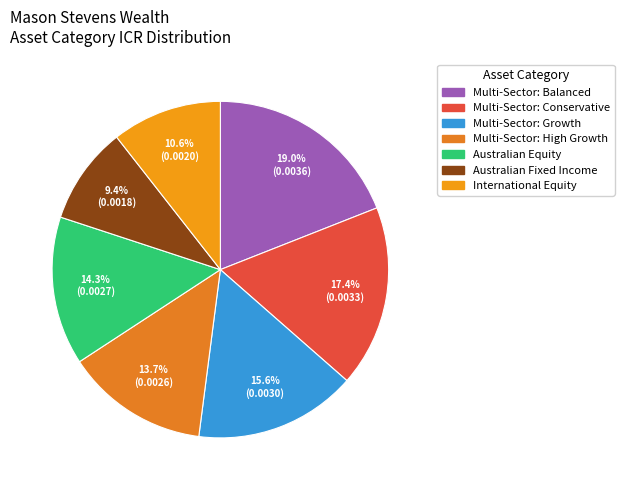

To the nearest percent, what portion does International Equity represent?

11%